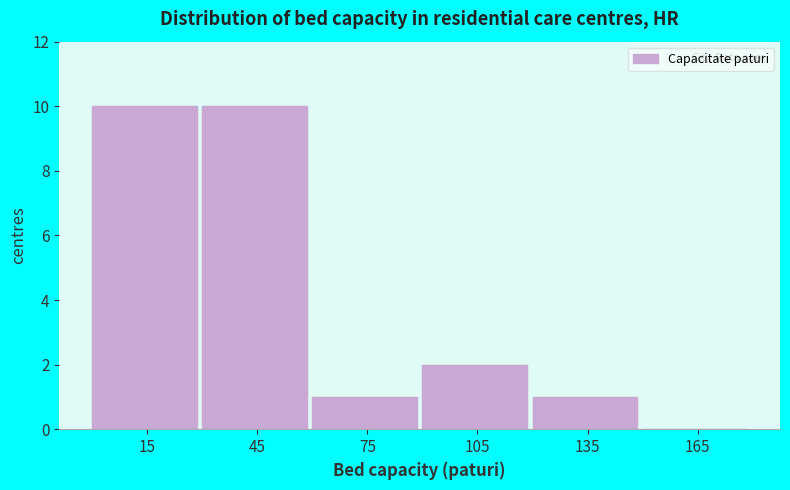

Reading left to right, transcribe this chart: for each bar, give the range it covers on the x-axis and its height. The values are not printed on the chart, so give them approximately, as read against the axis.

0 to 30: 10
30 to 60: 10
60 to 90: 1
90 to 120: 2
120 to 150: 1
150 to 180: 0